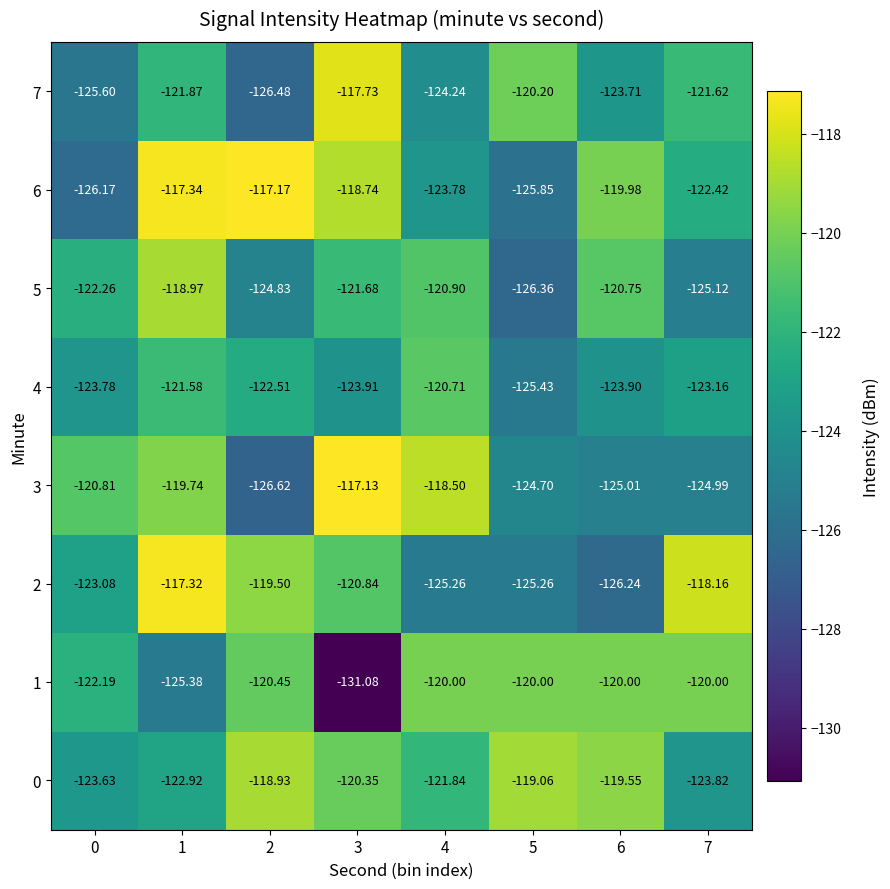

What is the smallest value displayed?

-131.1